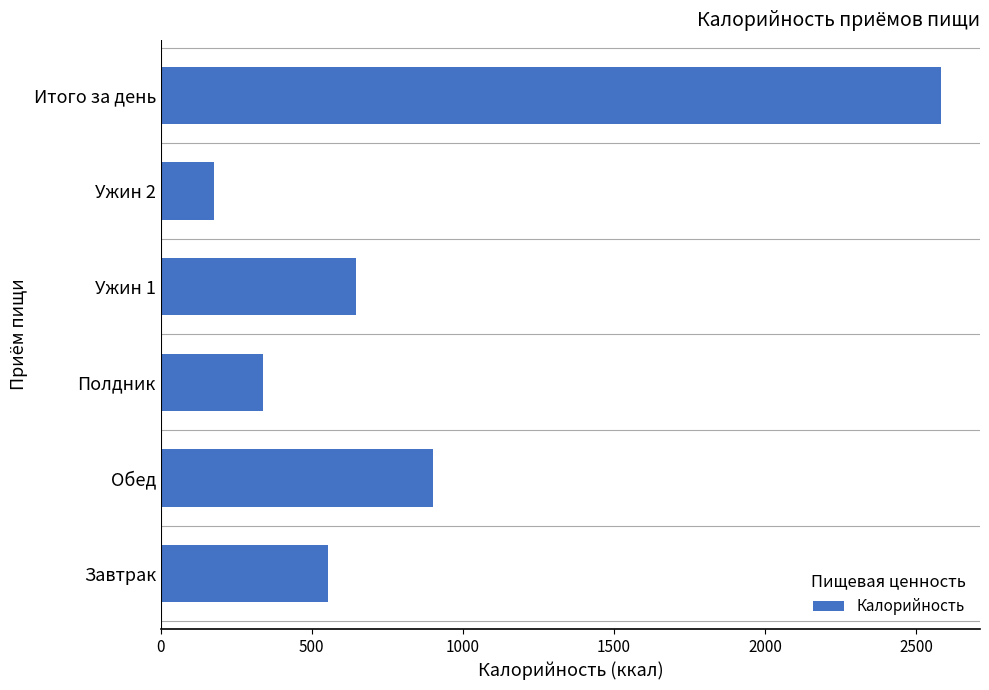

Between Полдник and Ужин 2, which is larger?

Полдник